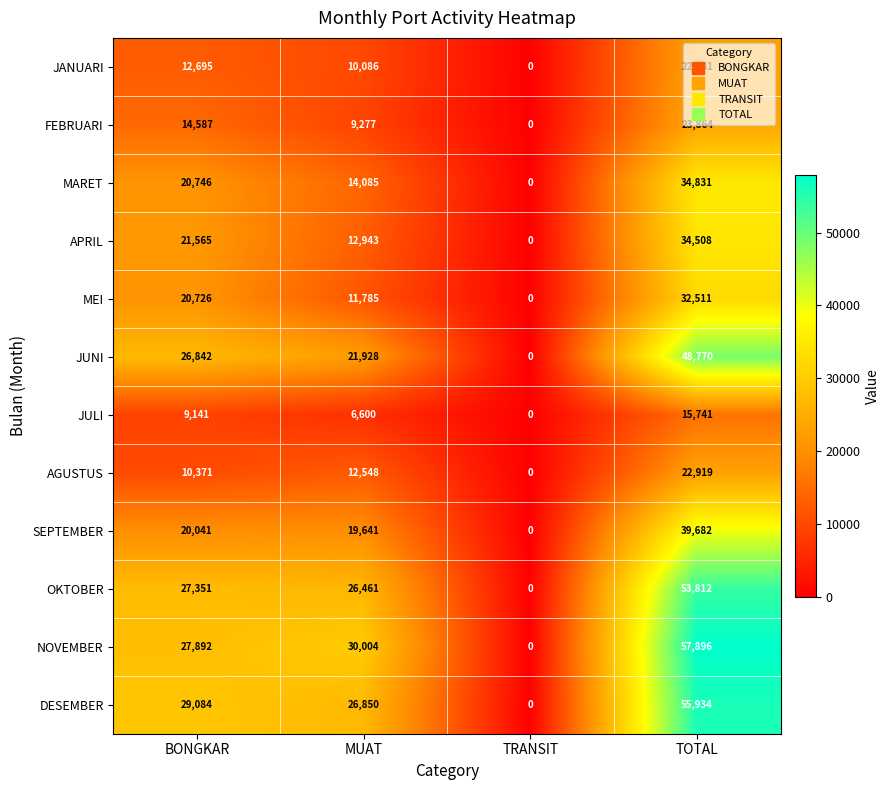

True or false: JULI has a value of 5038 at TOTAL.

False